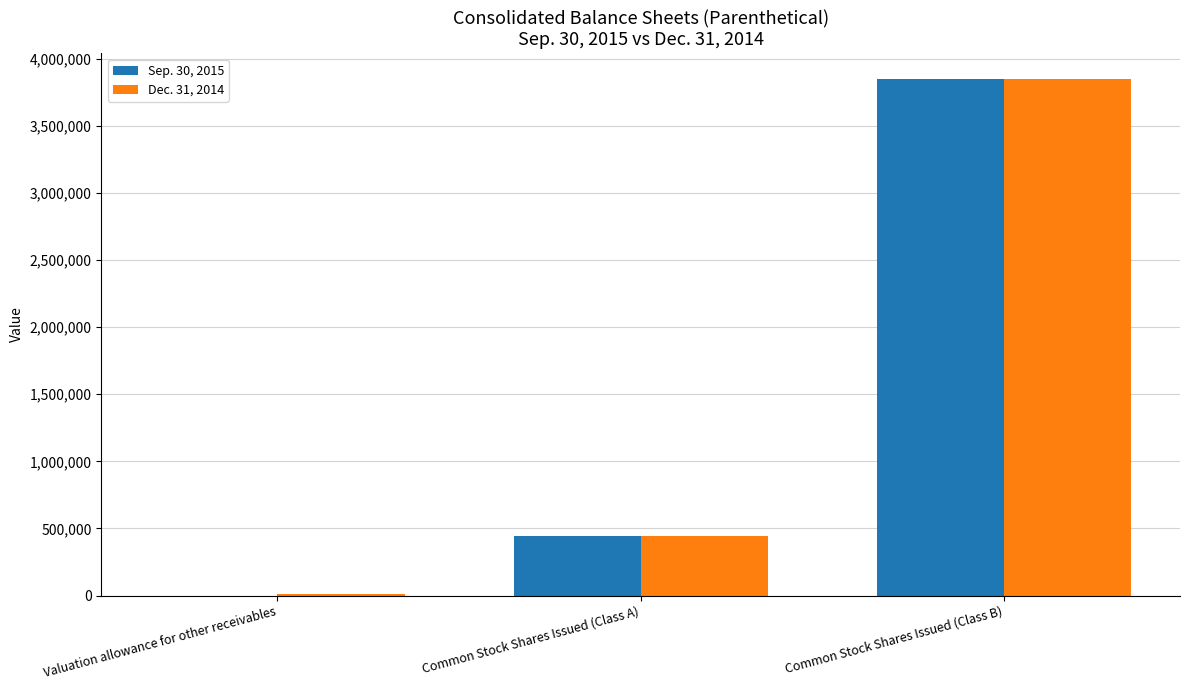

True or false: Dec. 31, 2014 has a value of 3846147 at Common Stock Shares Issued (Class B).

True